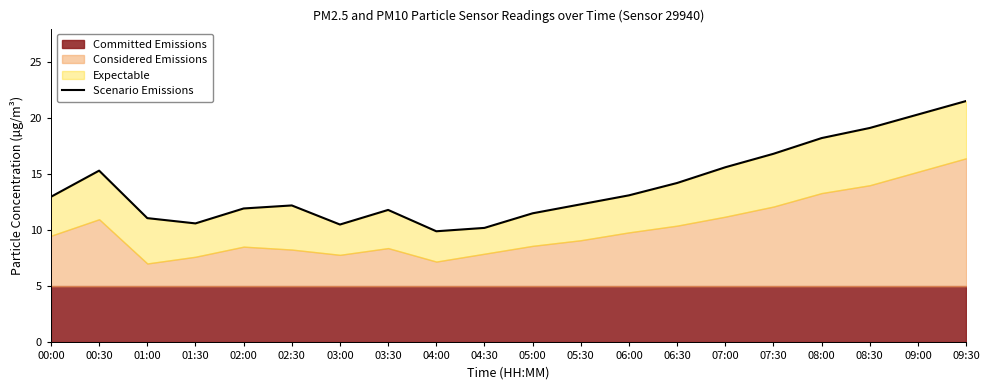

Rank the categories by value from highest to lowest.

09:30, 09:00, 08:30, 08:00, 07:30, 07:00, 00:30, 06:30, 06:00, 00:00, 05:30, 02:30, 02:00, 03:30, 05:00, 01:00, 01:30, 03:00, 04:30, 04:00